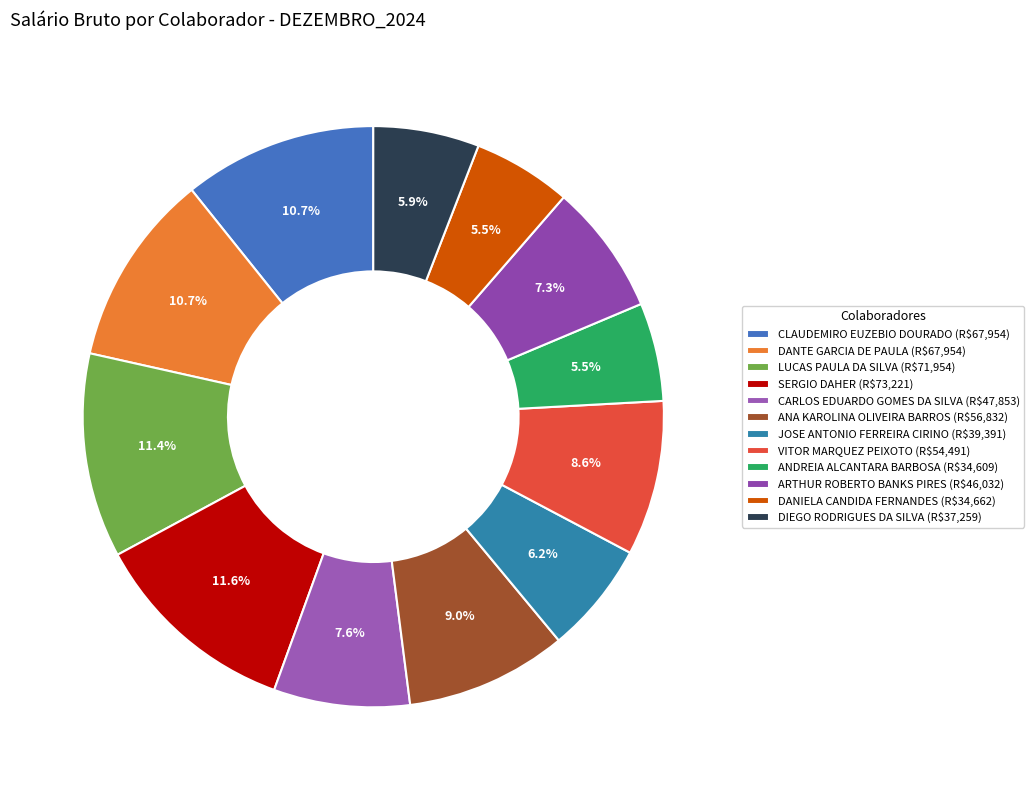

To the nearest percent, what is the combined percentage of CARLOS EDUARDO GOMES DA SILVA and DIEGO RODRIGUES DA SILVA?

13%